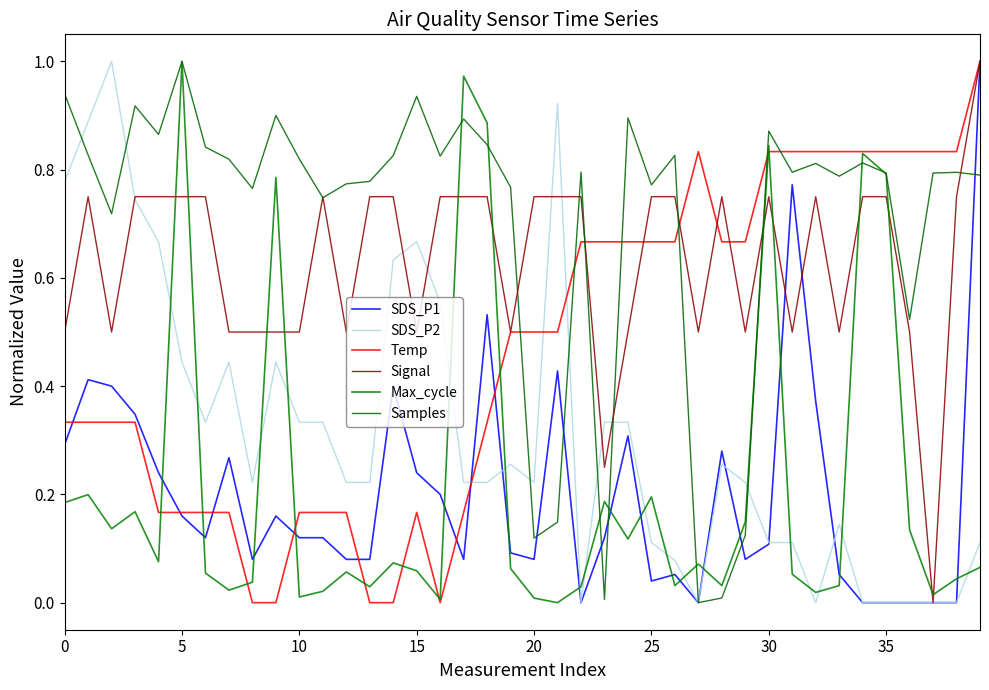

How many times do Max_cycle and Signal cross each other?

12